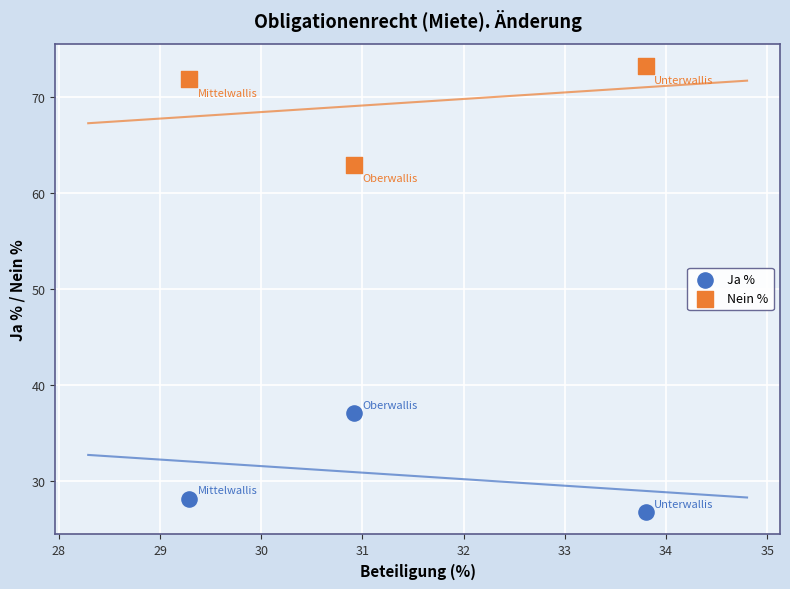

Which series reaches the maximum Y coordinate?

Nein %